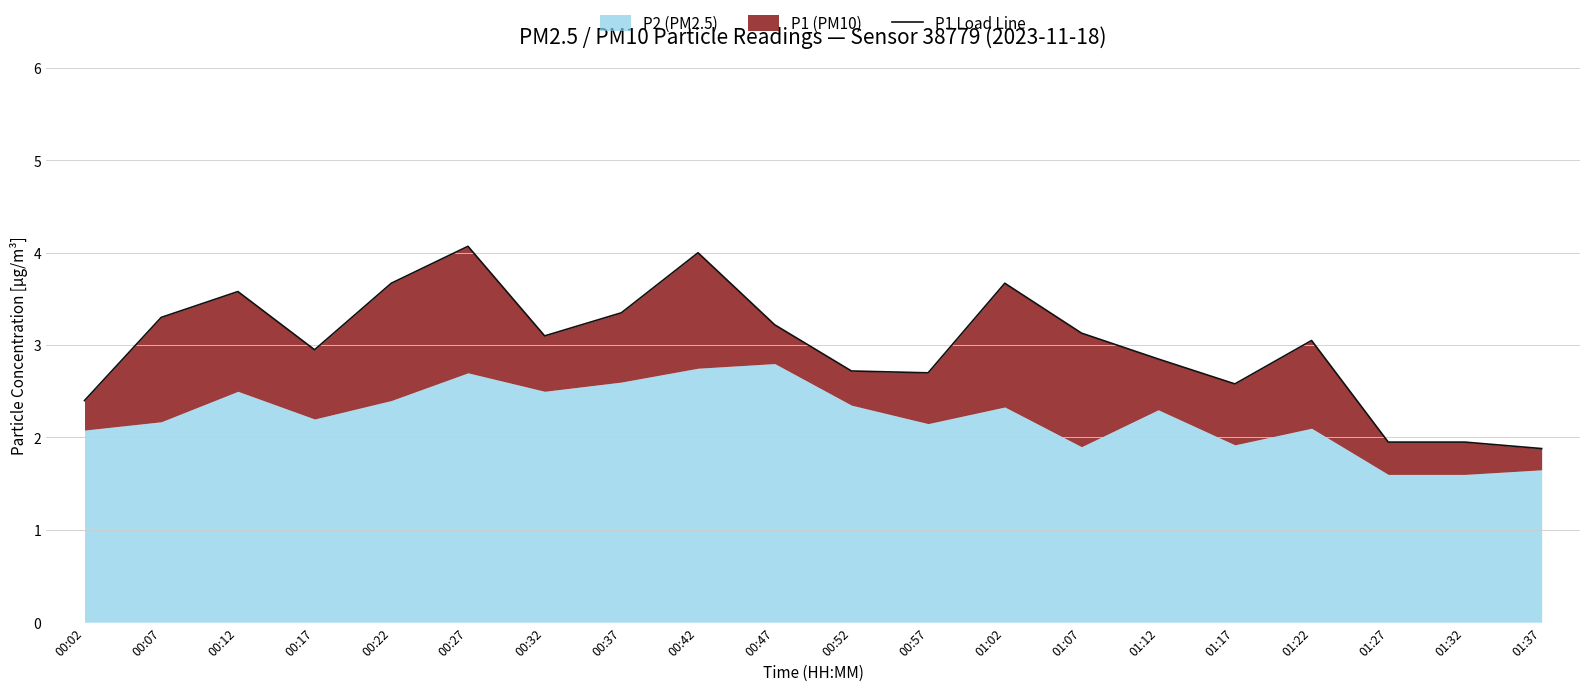

At which category does the data reach its first local peak?

00:12